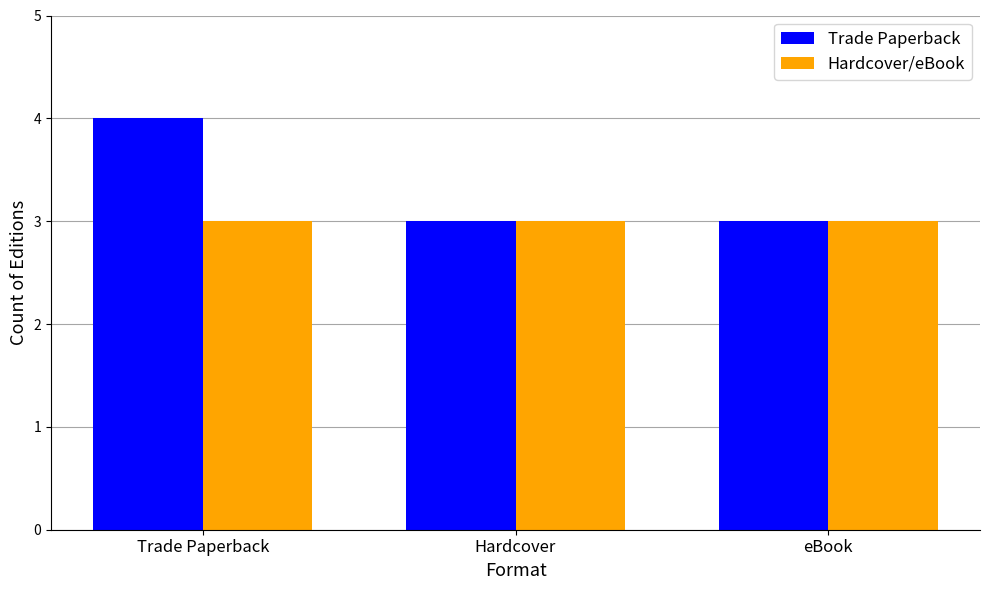

What are all the series names shown in the legend?

Trade Paperback, Hardcover/eBook